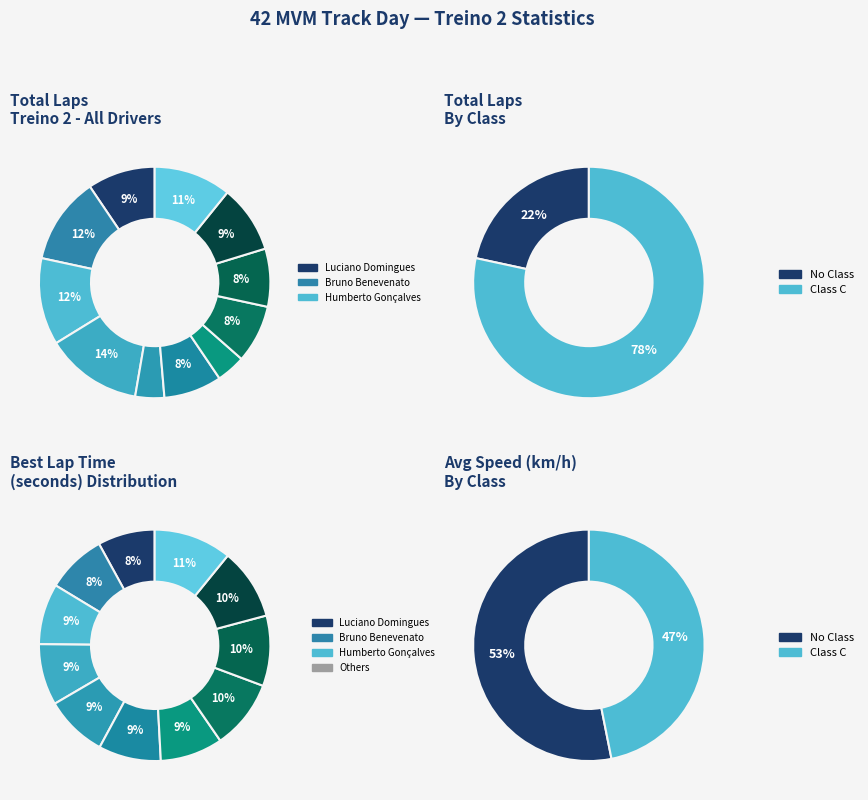

Rank the categories by value from highest to lowest.

Bruno Cesar, Bruno Benevenato, Humberto Gonçalves, Gabriel Ribeiro, Luciano Domingues, Luiz, Rodrigo Mila, Izidoro Merlini, Willian Medeiros, Jorge Luis, Grauso